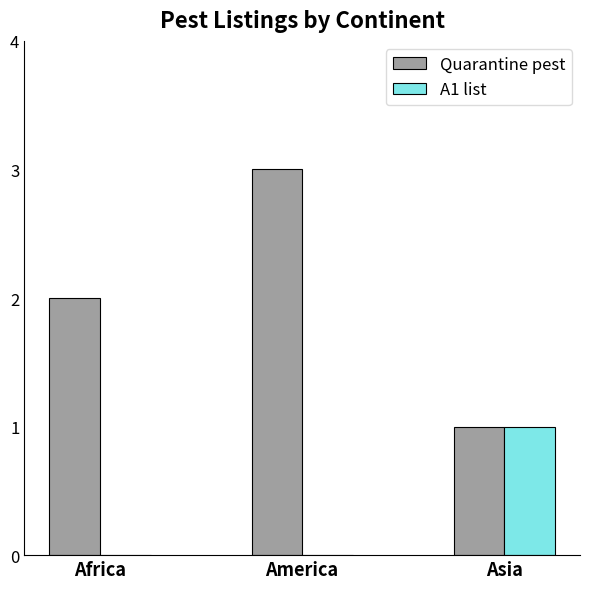

What value does the Quarantine pest series have at America?

3